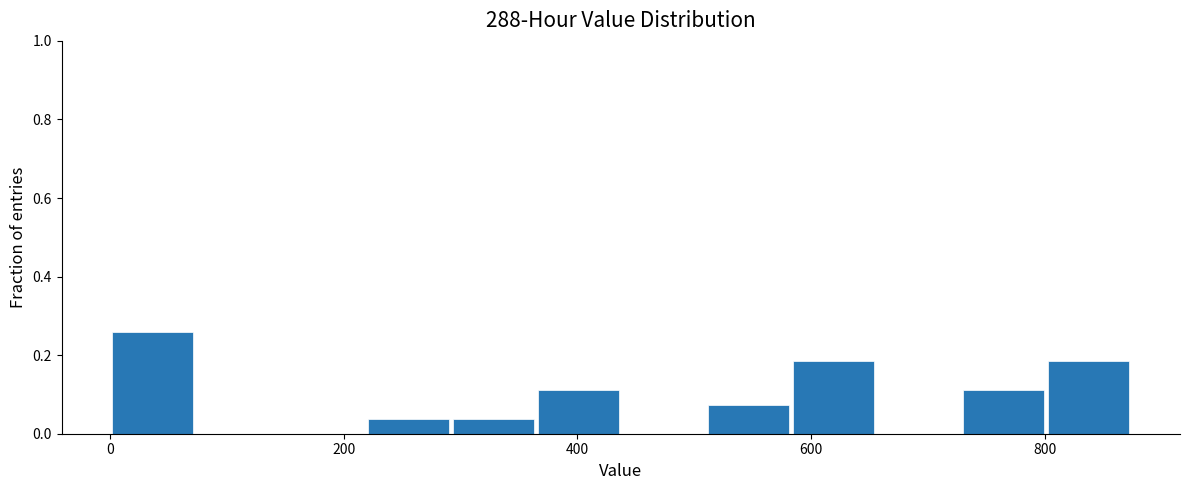

Read against the x-axis, roughly where is the centre of the tallest bar?

40